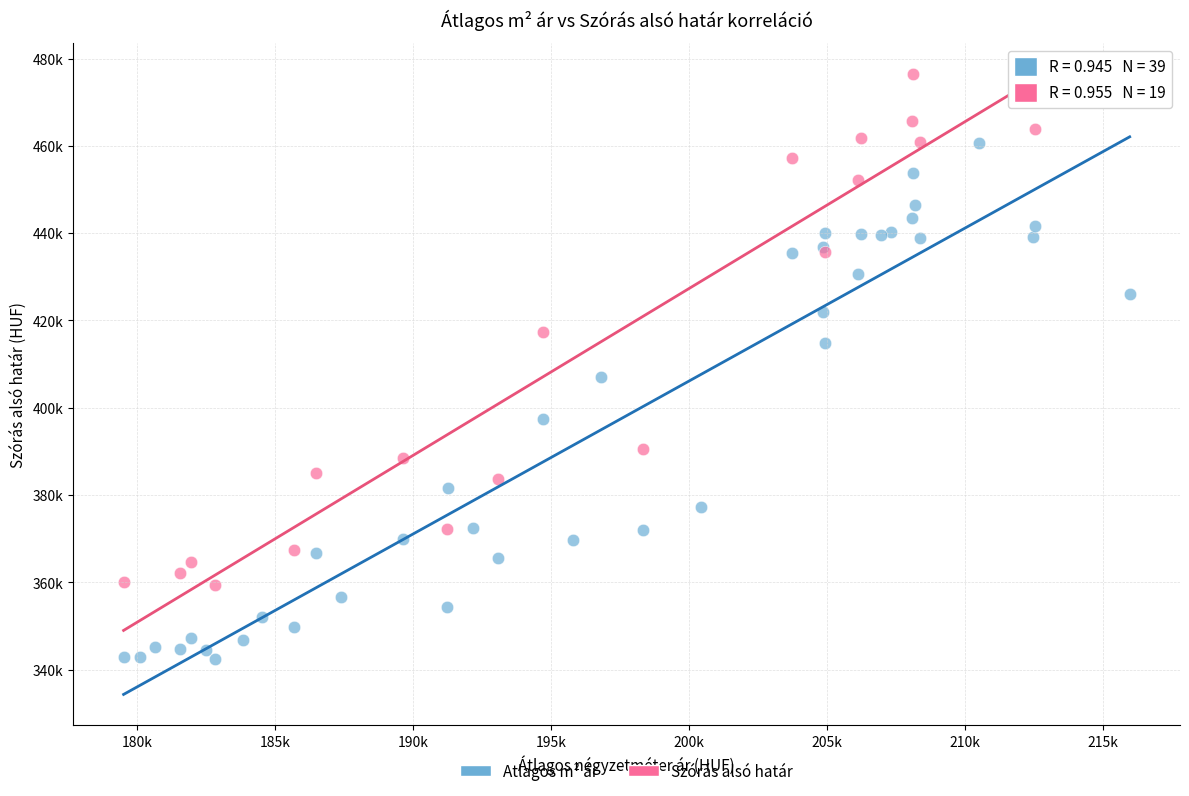

What are all the series names shown in the legend?

Atlagos m² ár, Szórás alsó határ